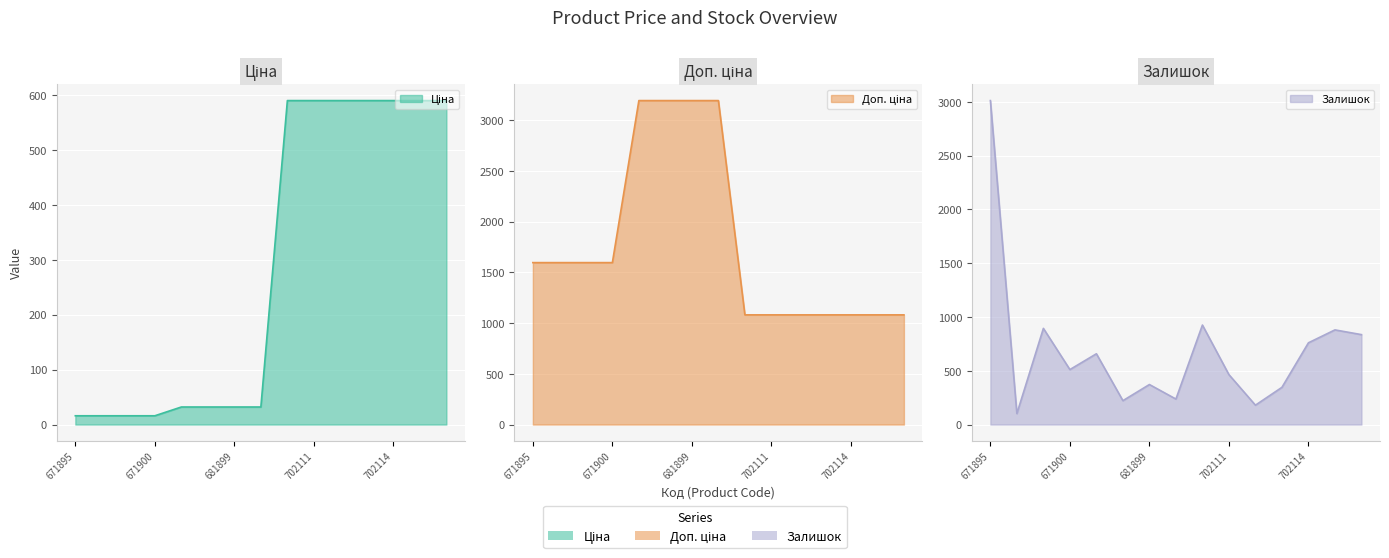

At how many categories does at least one series exceed 599?

15